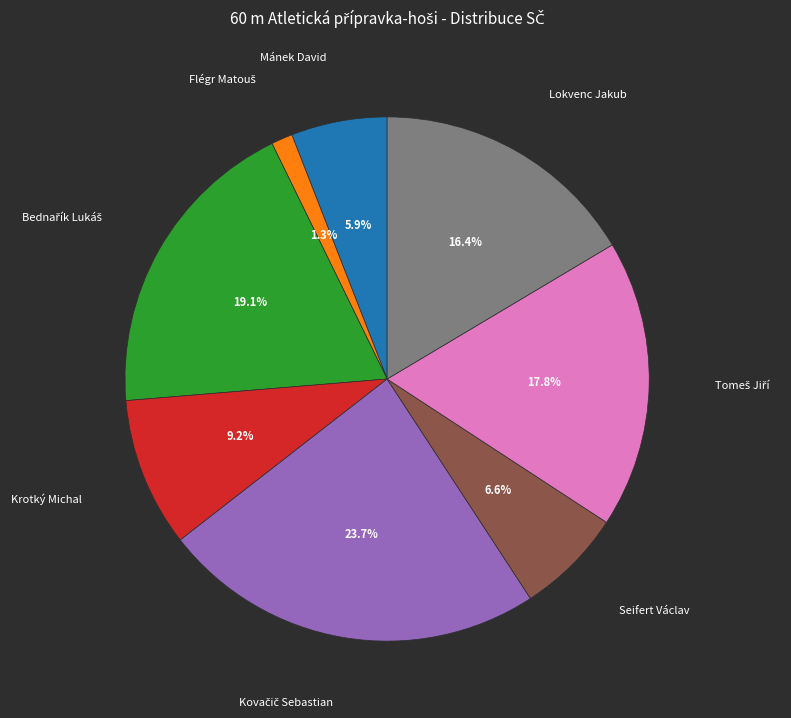

Is there a majority slice in this chart?

No